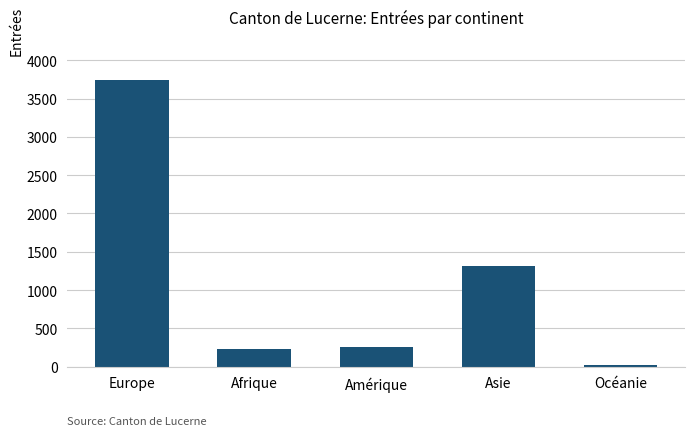

What is the ratio of the value at Afrique to the value at Amérique?

0.9